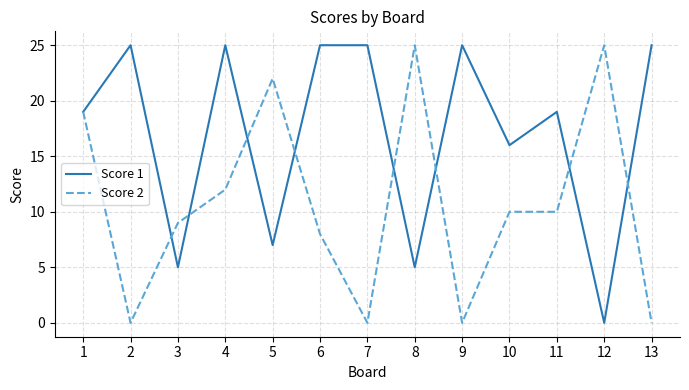

What is the highest value of the Score 2 series?

25